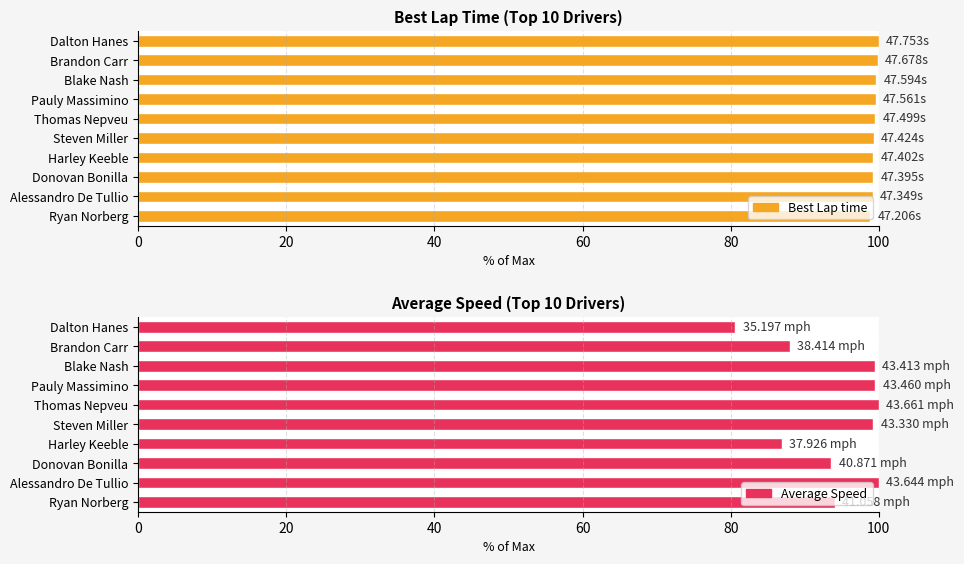

Rank the series by their average value, from highest to lowest.

Best Lap time, Average Speed